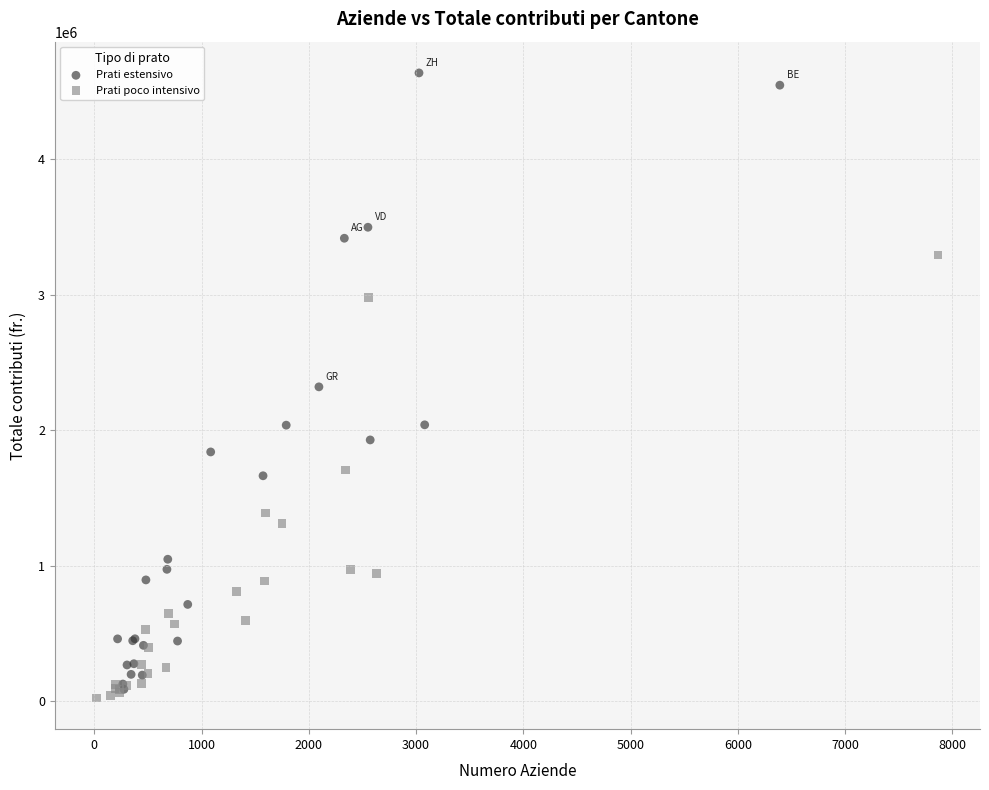

Which series has the largest Y range (max minus min)?

Prati estensivo